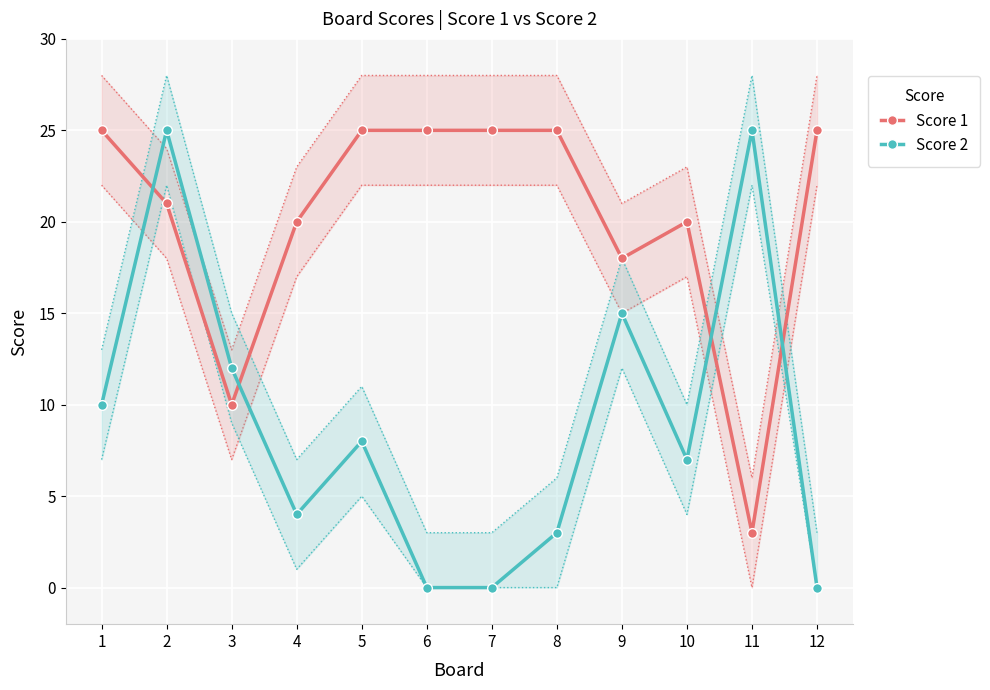

True or false: Score 1 has a value of 25 at 7.

True